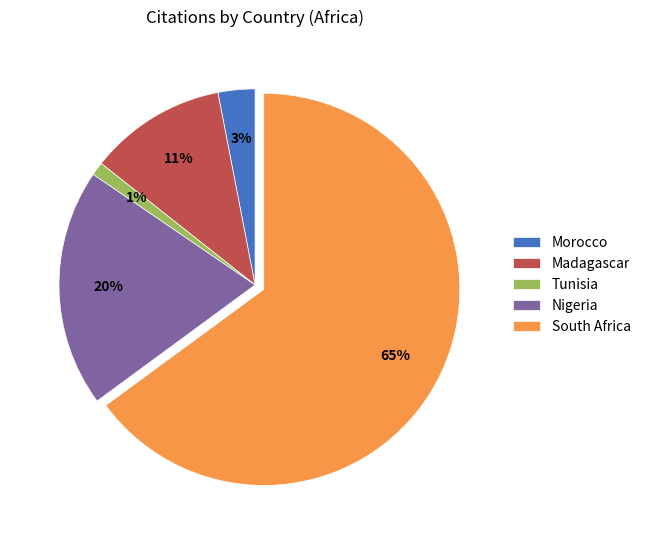

True or false: South Africa accounts for 65% of the total.

True